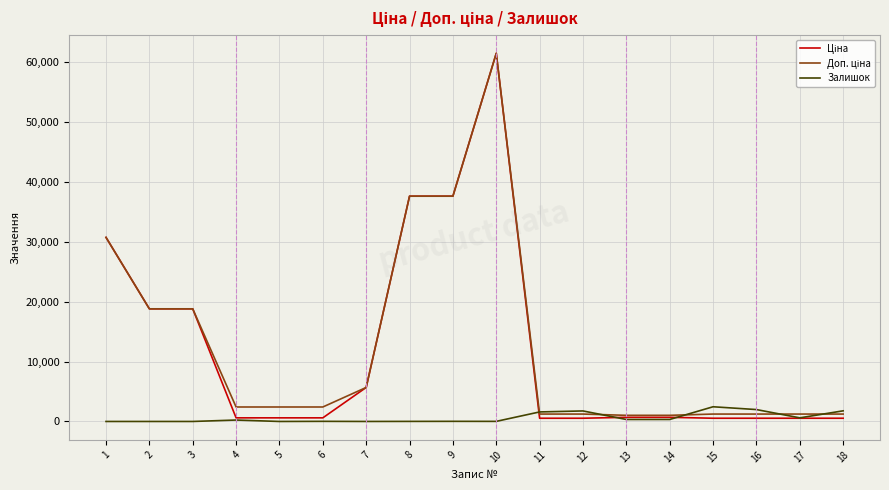

What is the maximum value shown in the chart?

61434.3